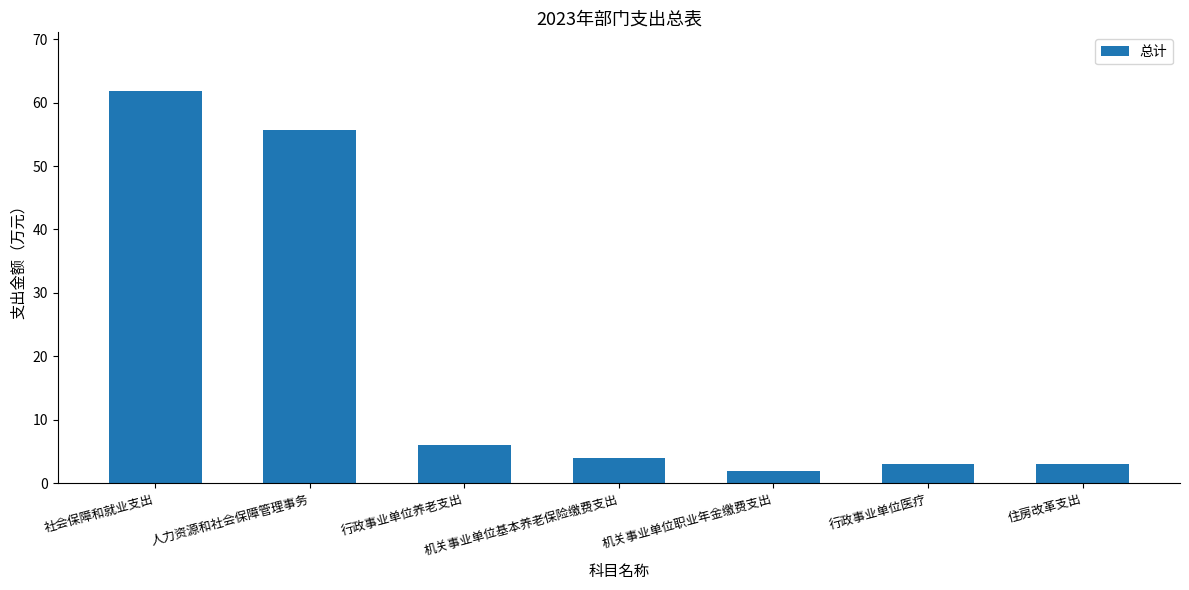

Does the chart contain stacked bars?

No